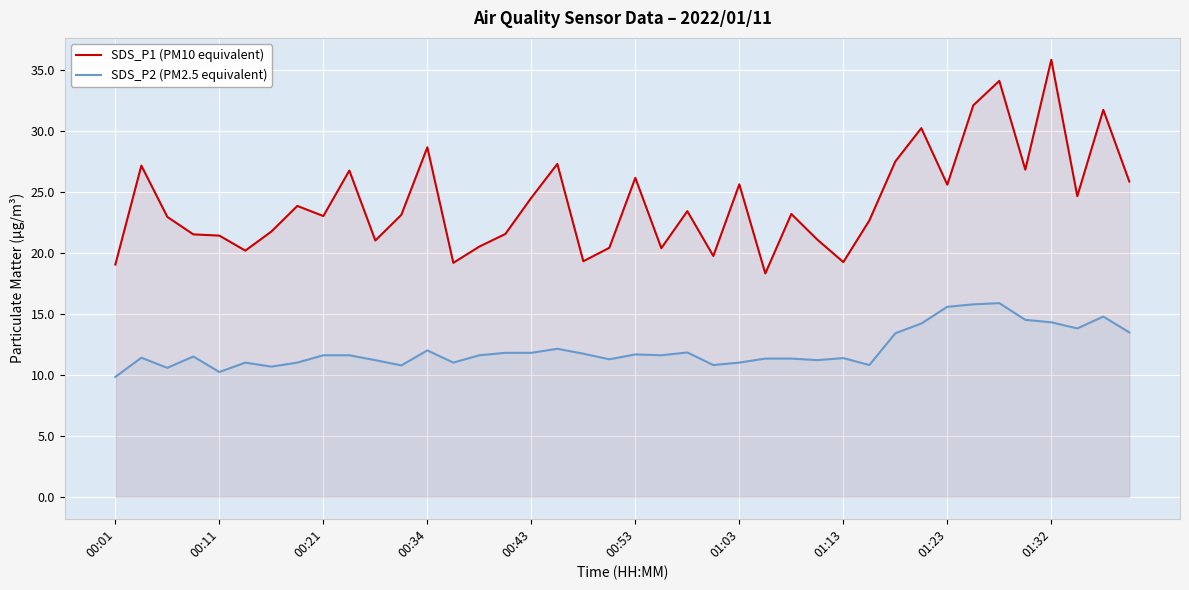

The SDS_P2 (PM2.5 equivalent) series shows 12.1 at 17. True or false?

True